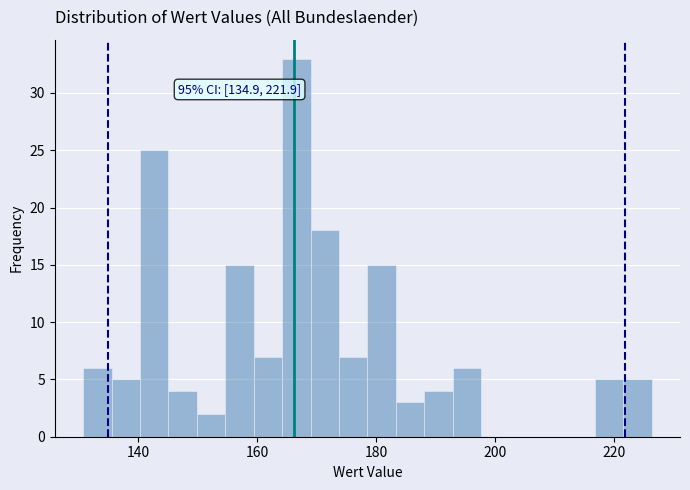

Around what value on the x-axis is the tallest bar? Give the approximate position of its centre, as read against the axis.

166